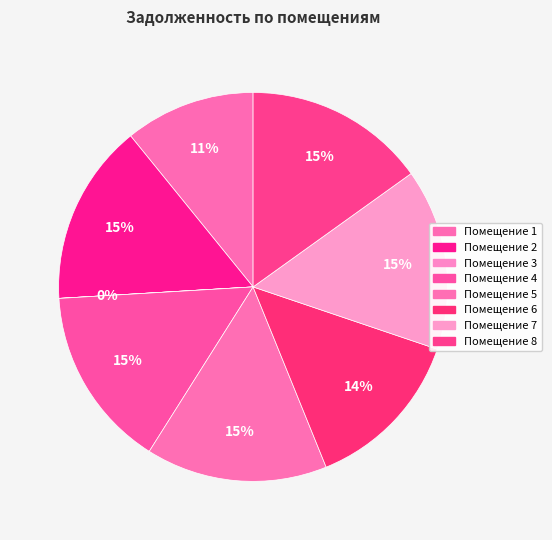

How many slices are in this pie chart?

8